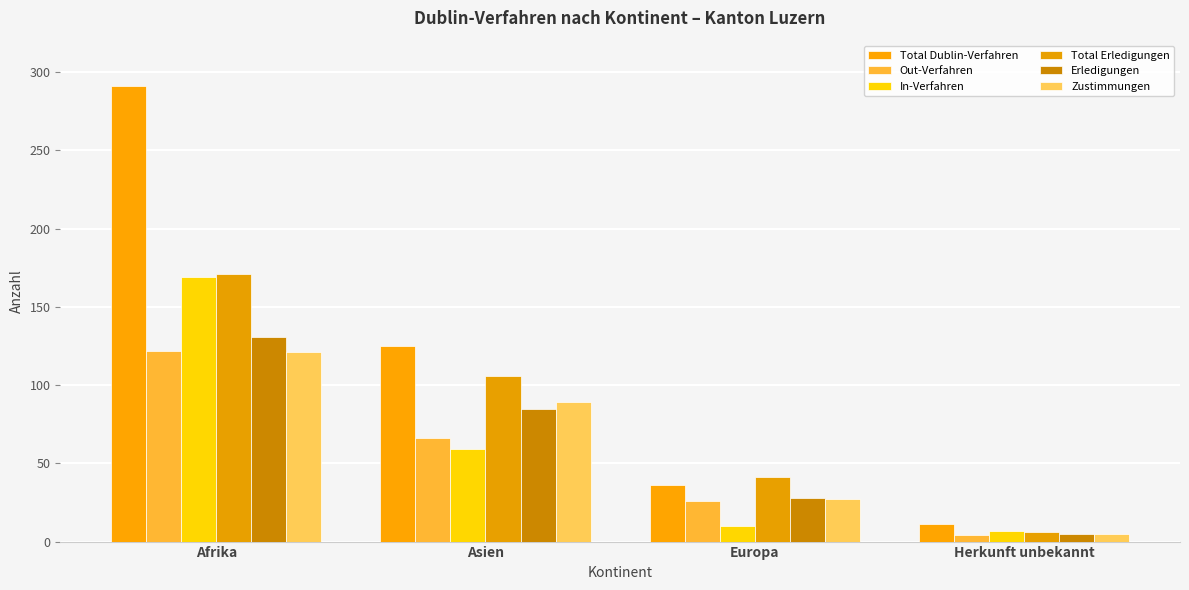

What is the approximate value of Erledigungen at Asien, to the nearest 10?

80